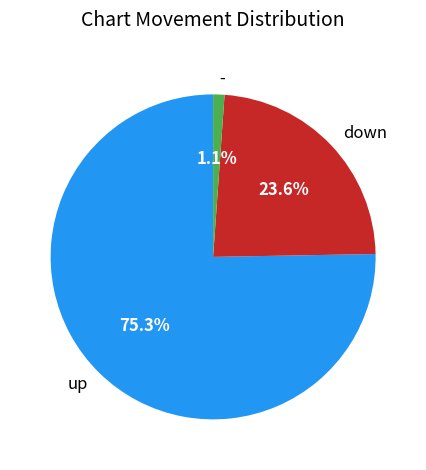

To the nearest percent, what is the combined percentage of up and -?

76%